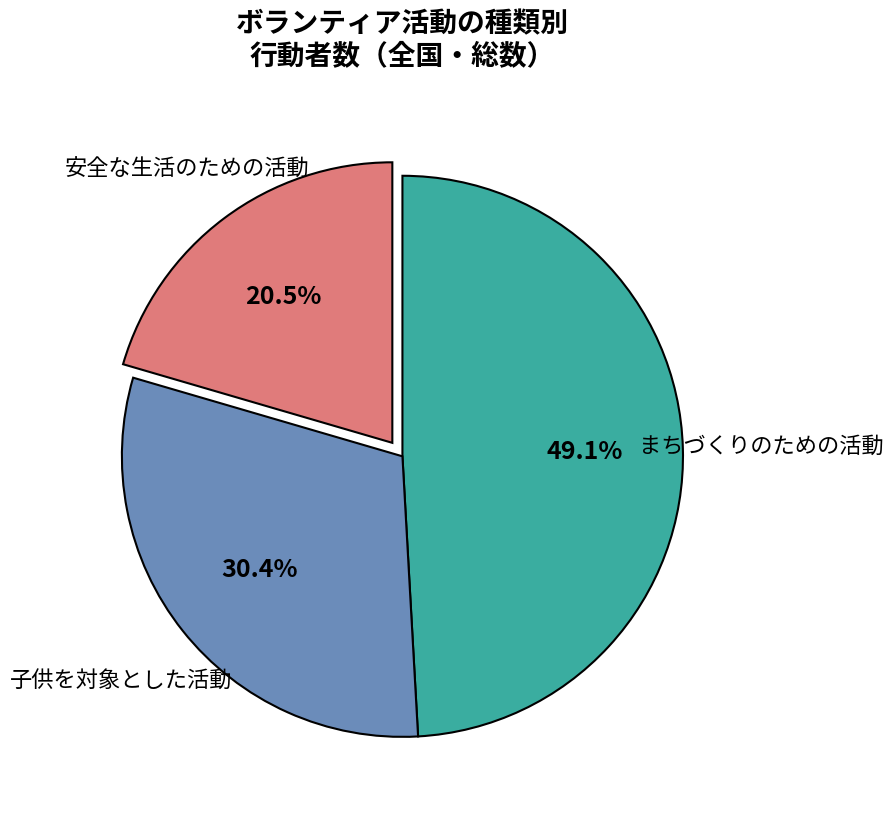

Does any single category account for the majority?

No